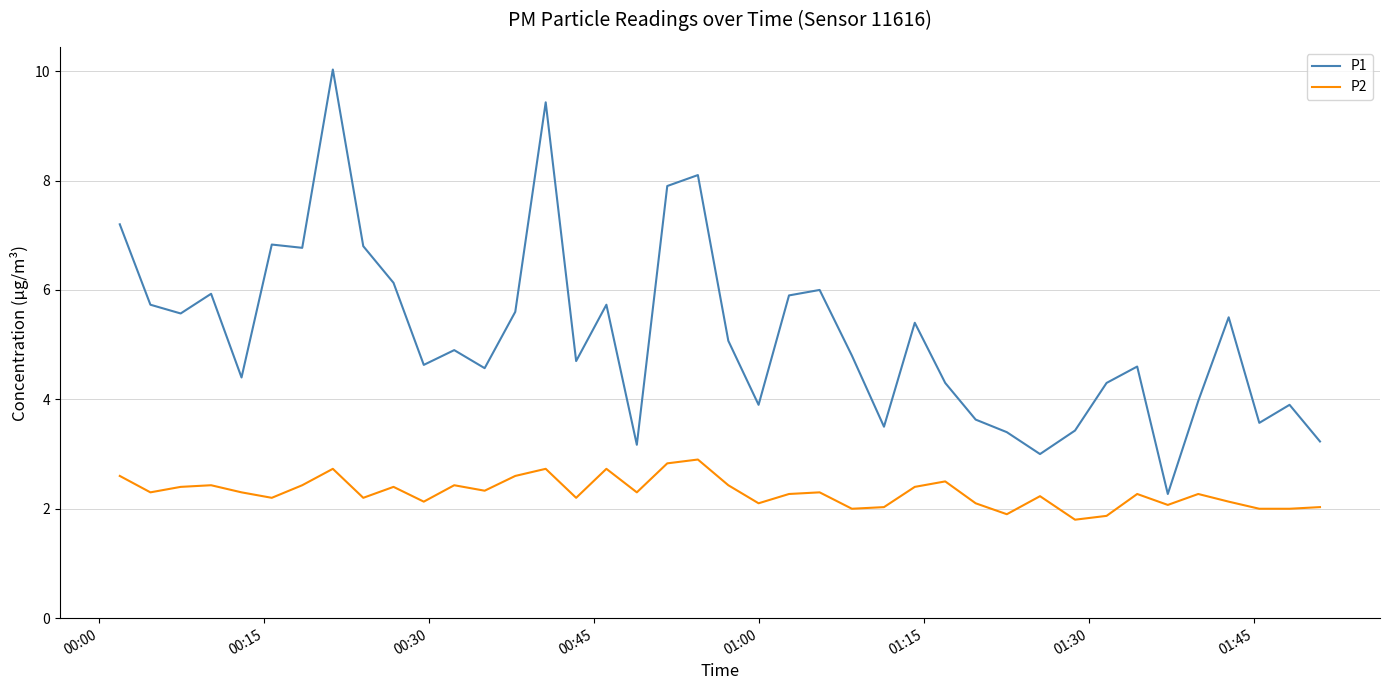

Which series has the largest total across all categories?

P1